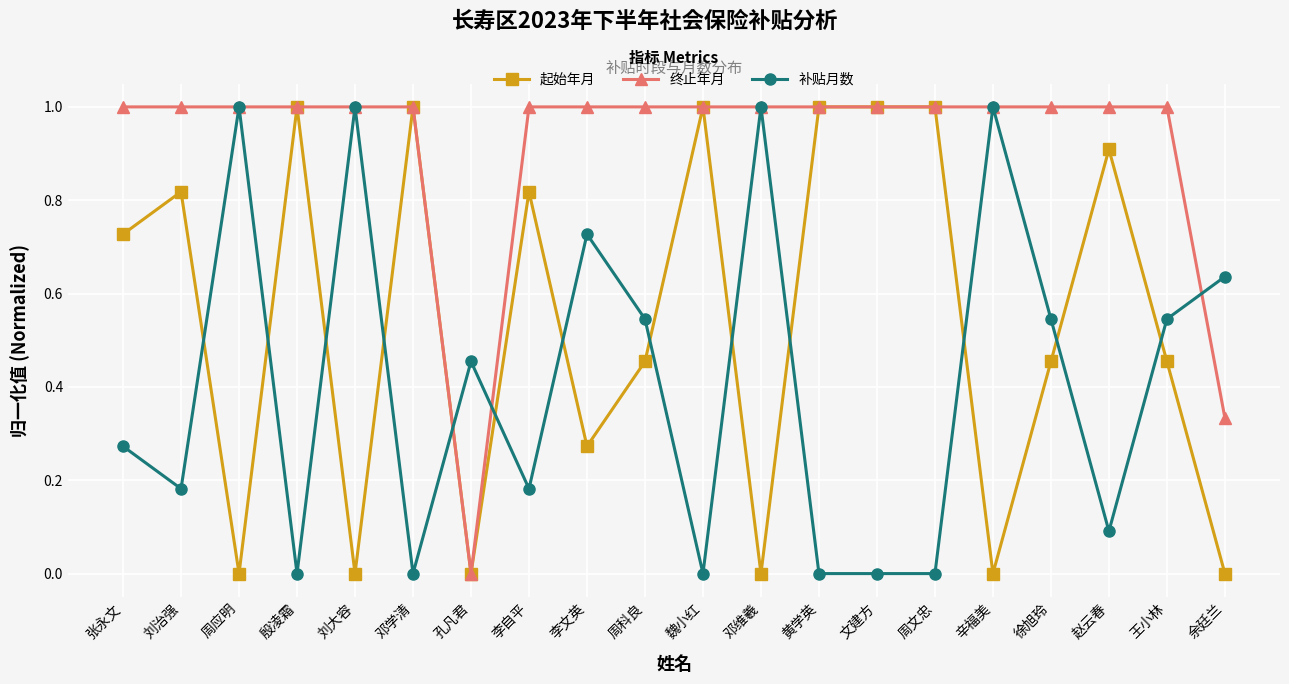

List the series in order of their overall mean, highest first.

终止年月, 起始年月, 补贴月数